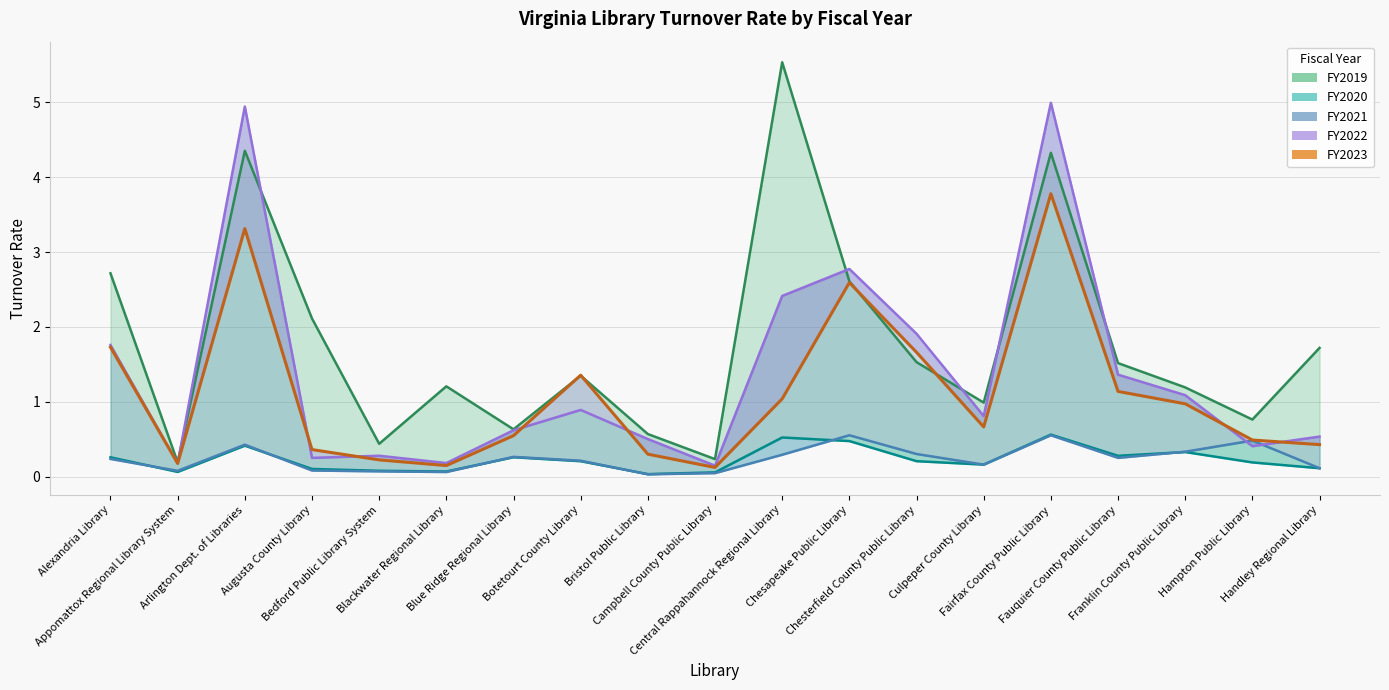

Count the number of categories in the chart.

19